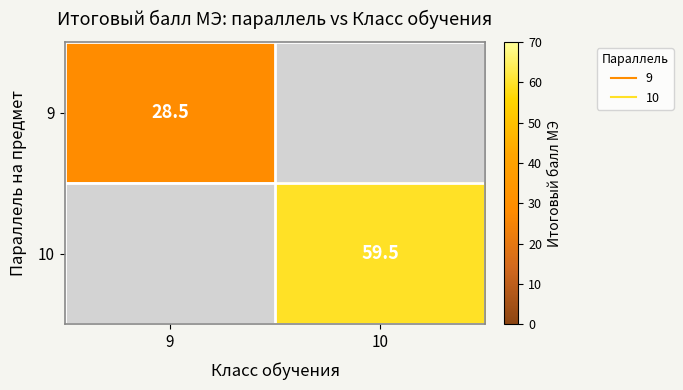

How many categories are shown in the chart?

2